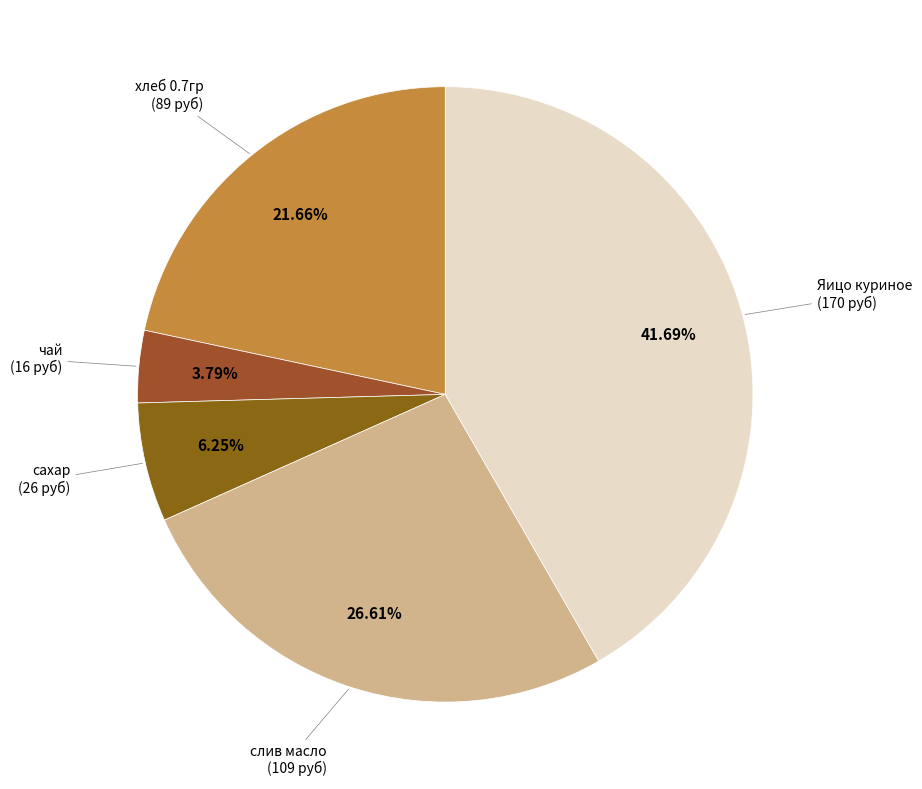

Count the number of slices in the pie.

5